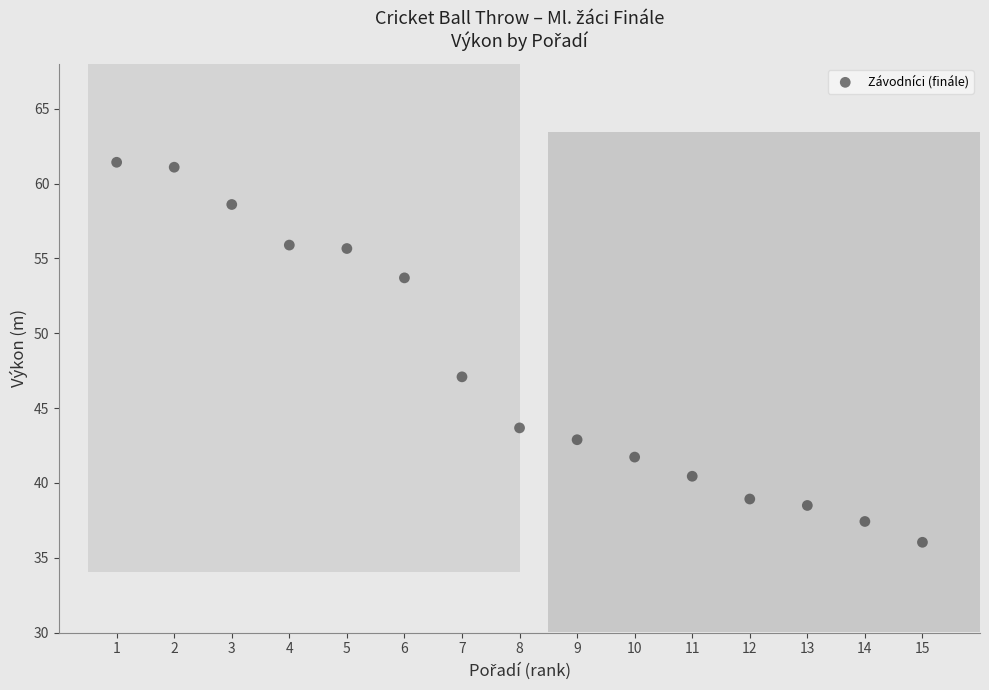

What Y value in the scatter plot is closest to 48?

47.1